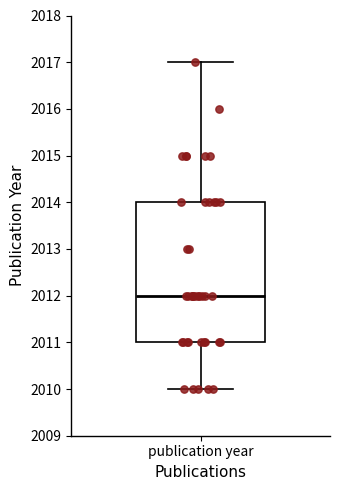

Transcribe this box plot: give where the median line is, the range the box spans, and where the two whiskers end, as read against the y-axis. The values are not printed on the chart, so give them approximately, as read against the axis.

median 2012, box 2011 to 2014, whiskers 2010 to 2017